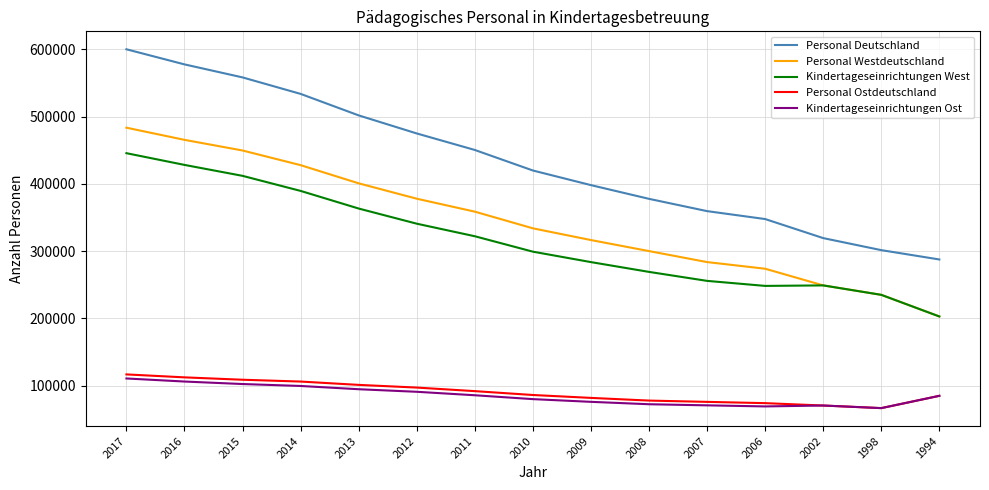

Does the chart display data point markers on the line(s)?

No